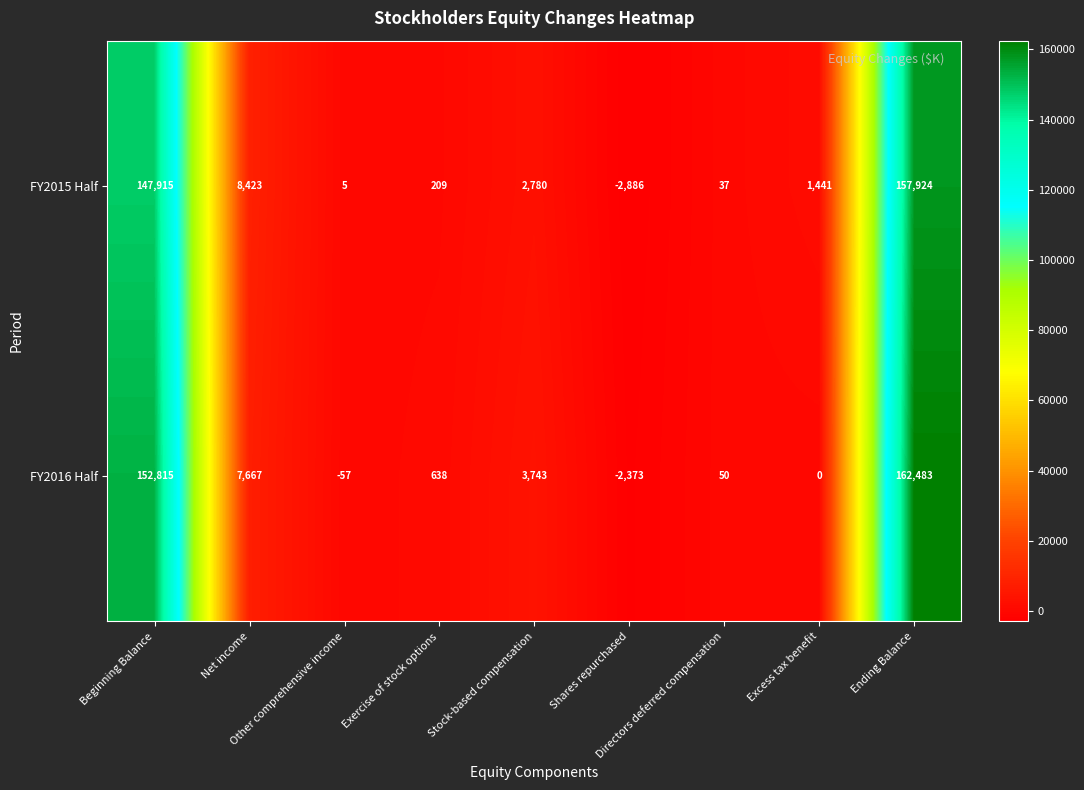

Count the number of categories in the chart.

9